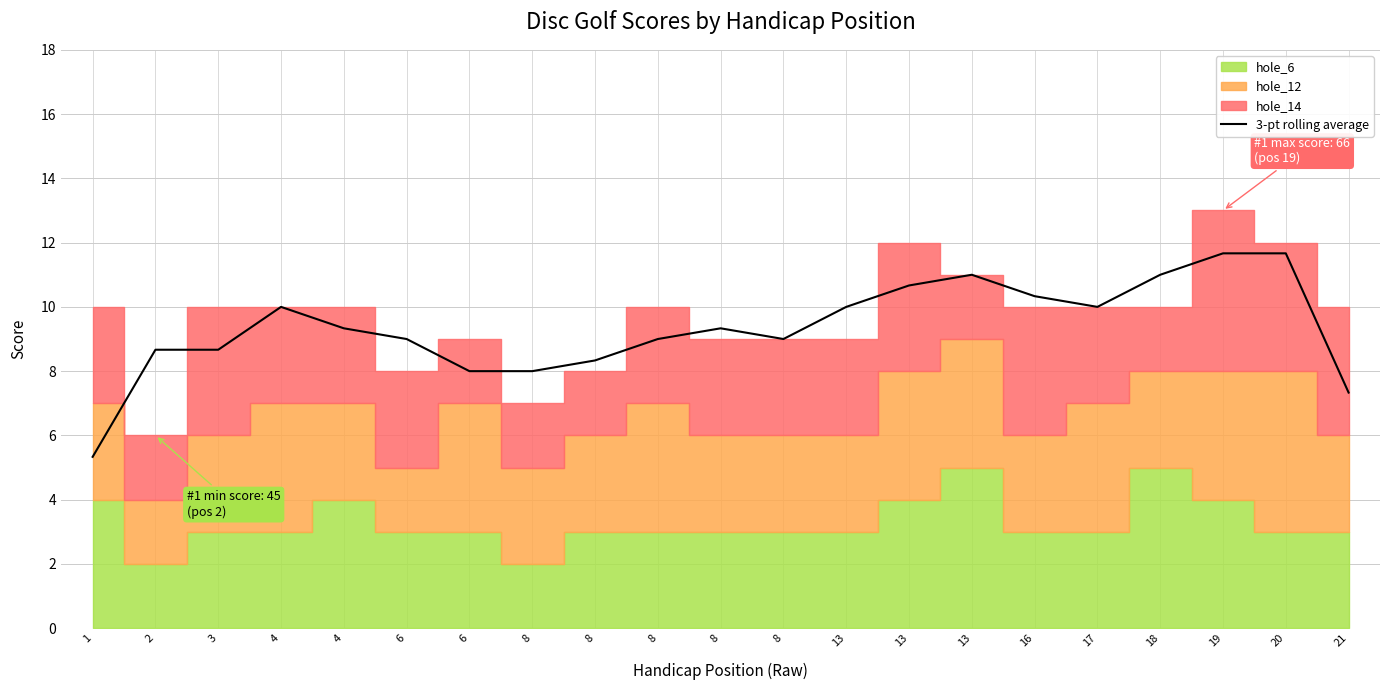

Where does the data first go above 9?

4